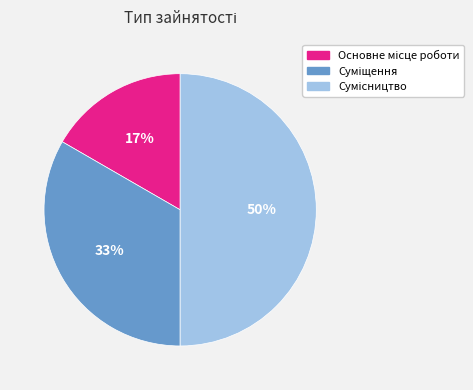

To the nearest percent, what is the difference between the largest and smallest slice percentages?

33%